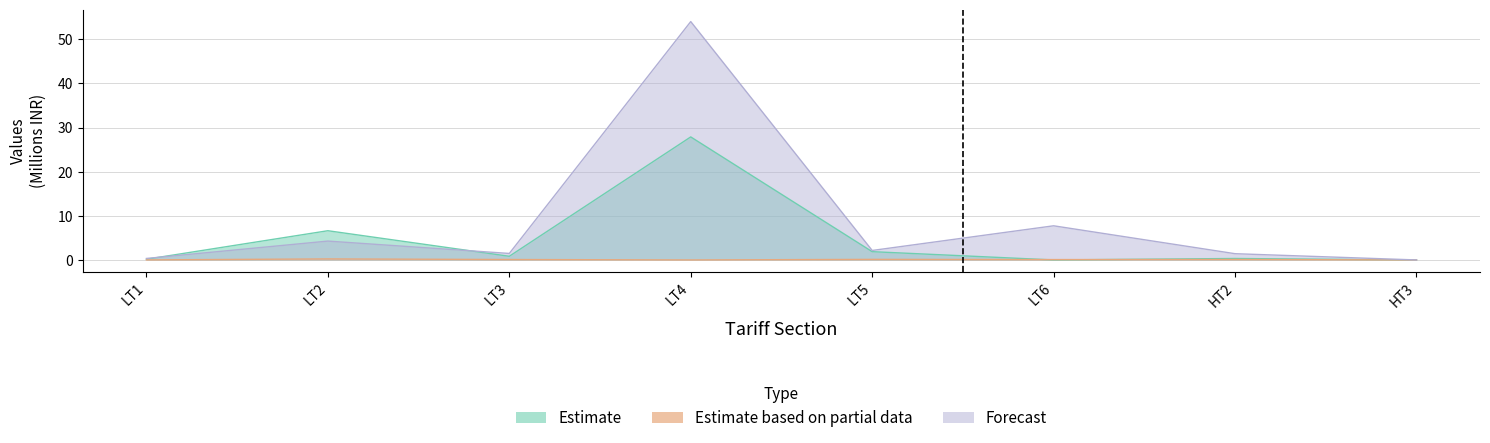

What is the sum of all Forecast values?

71.4